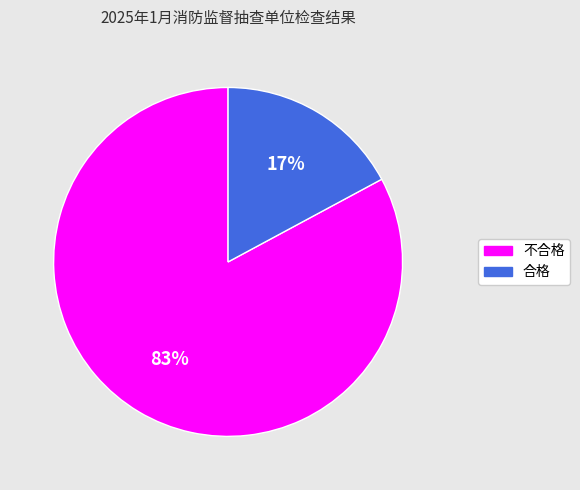

To the nearest percent, what is the difference between the largest and smallest slice percentages?

66%